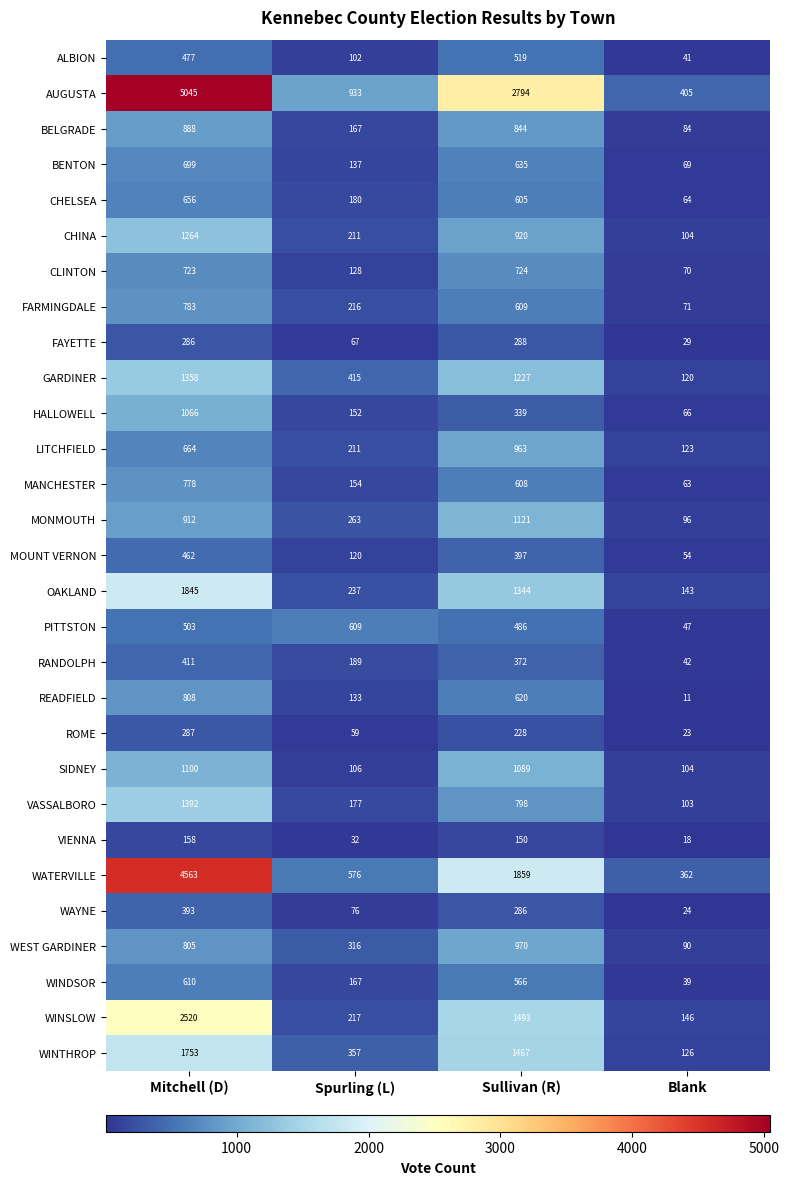

What is the difference between the maximum and minimum values in the FARMINGDALE series?

712